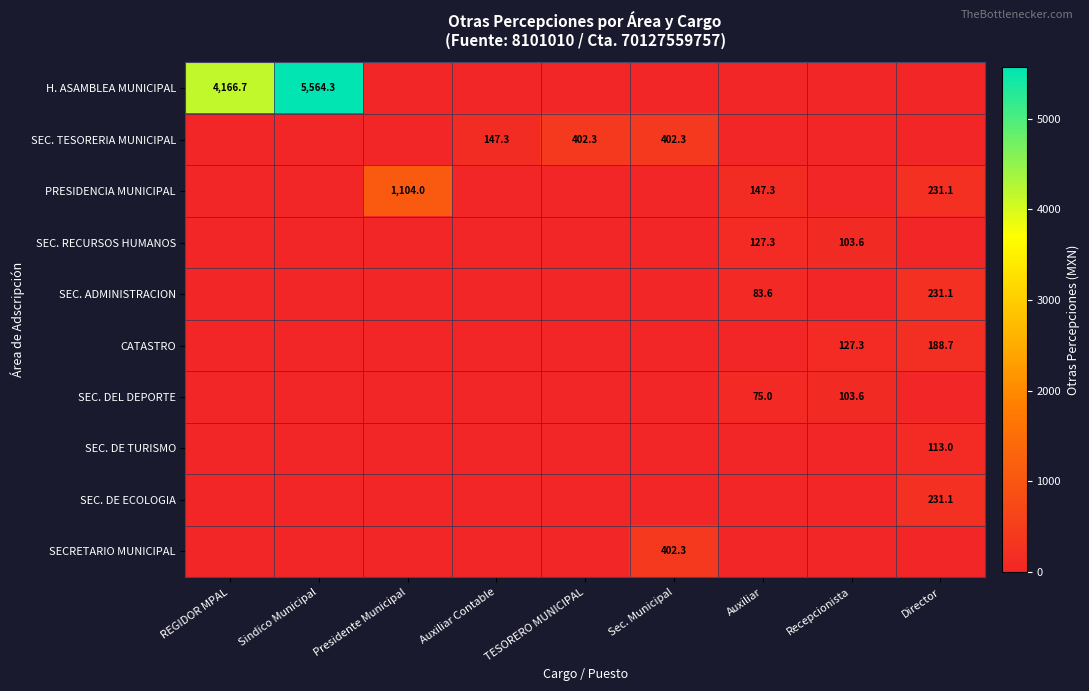

How many series are shown in this chart?

10